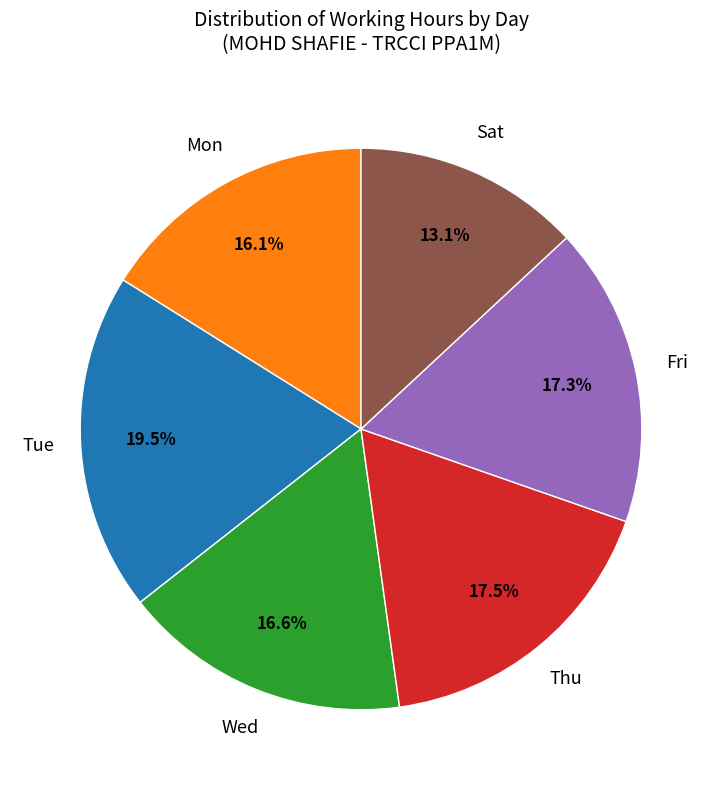

Do Mon and Sat together represent more than half of the pie?

No